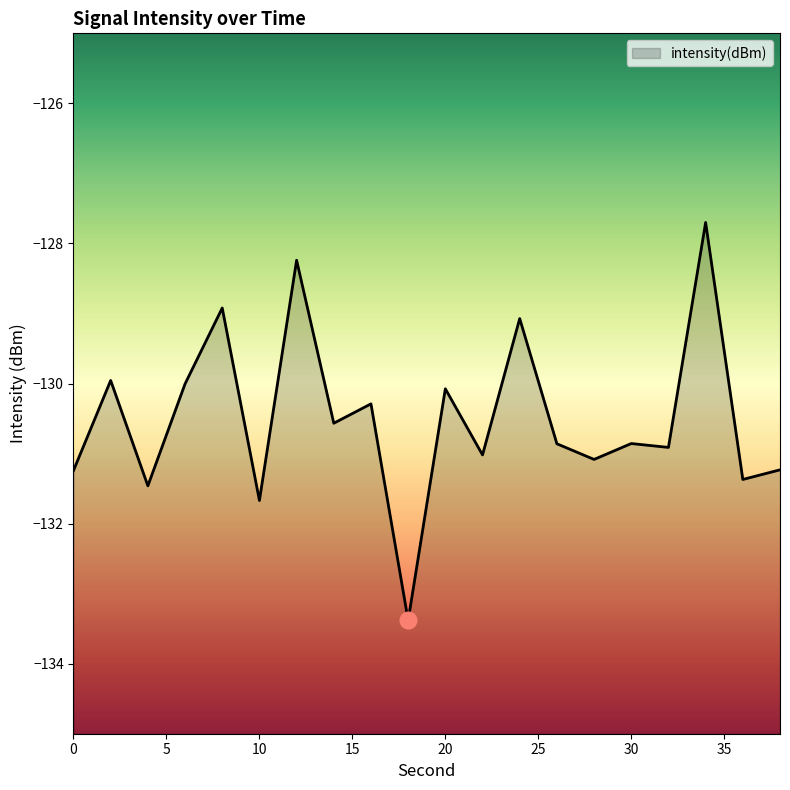

How many data points are above -130?

5